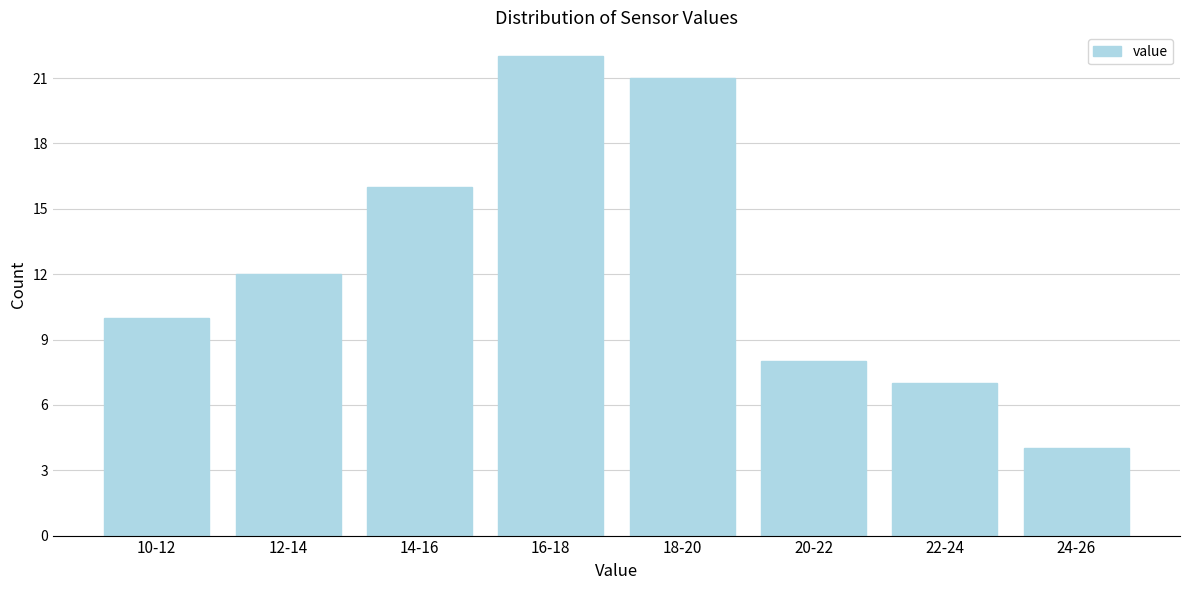

Reading left to right, what are all the values shown in this chart?

10	12	16	22	21	8	7	4